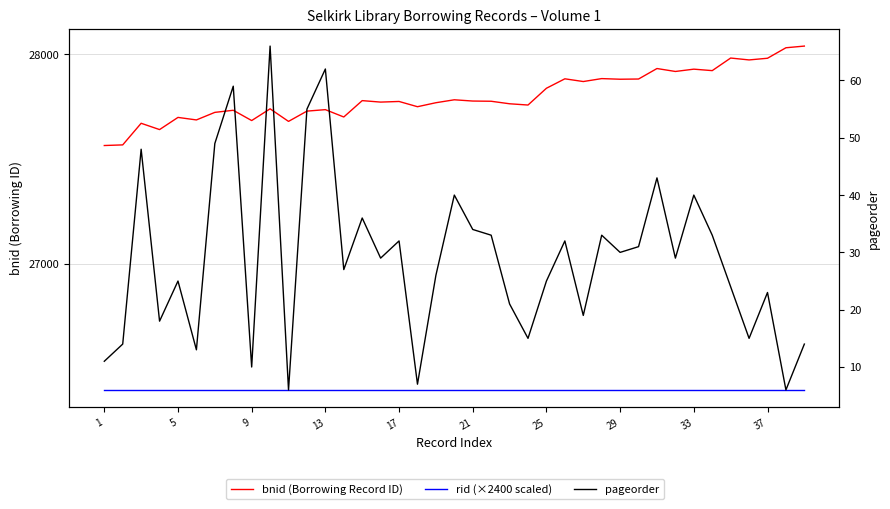

What is the value of the bnid (Borrowing Record ID) point at the 8th from the left?

27733